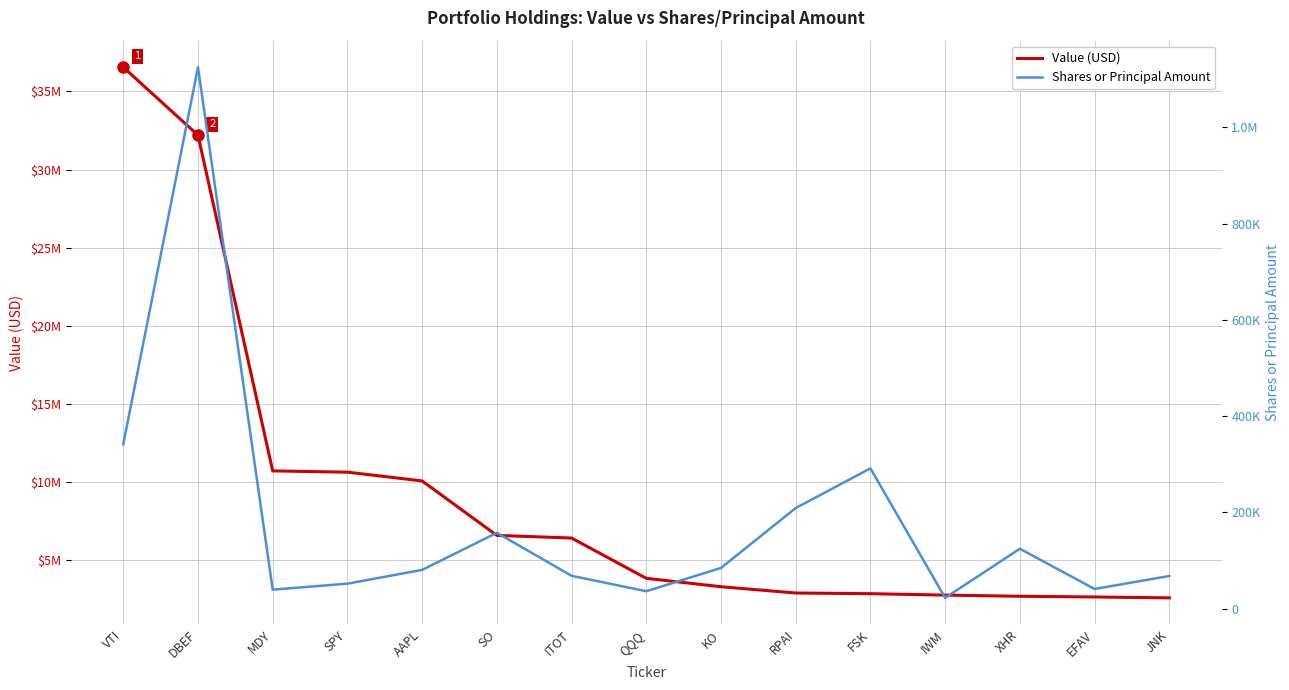

What is the greatest value displayed?

36547000